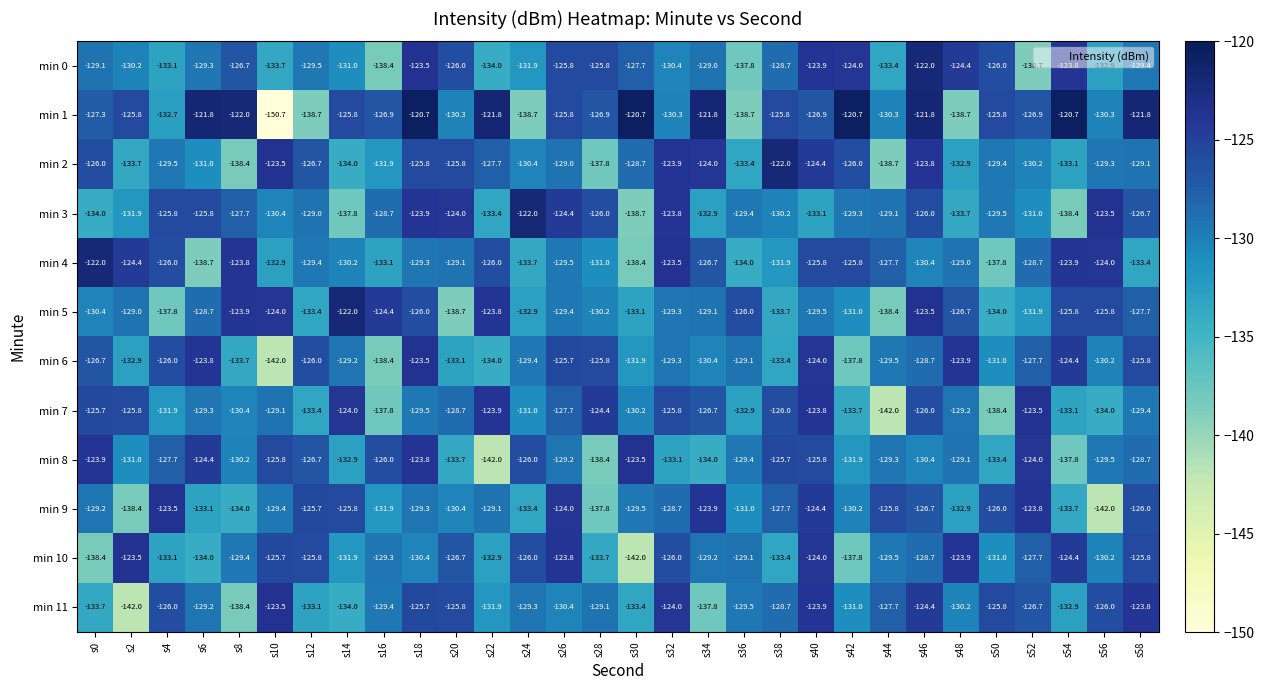

What is the greatest value displayed?

-120.7